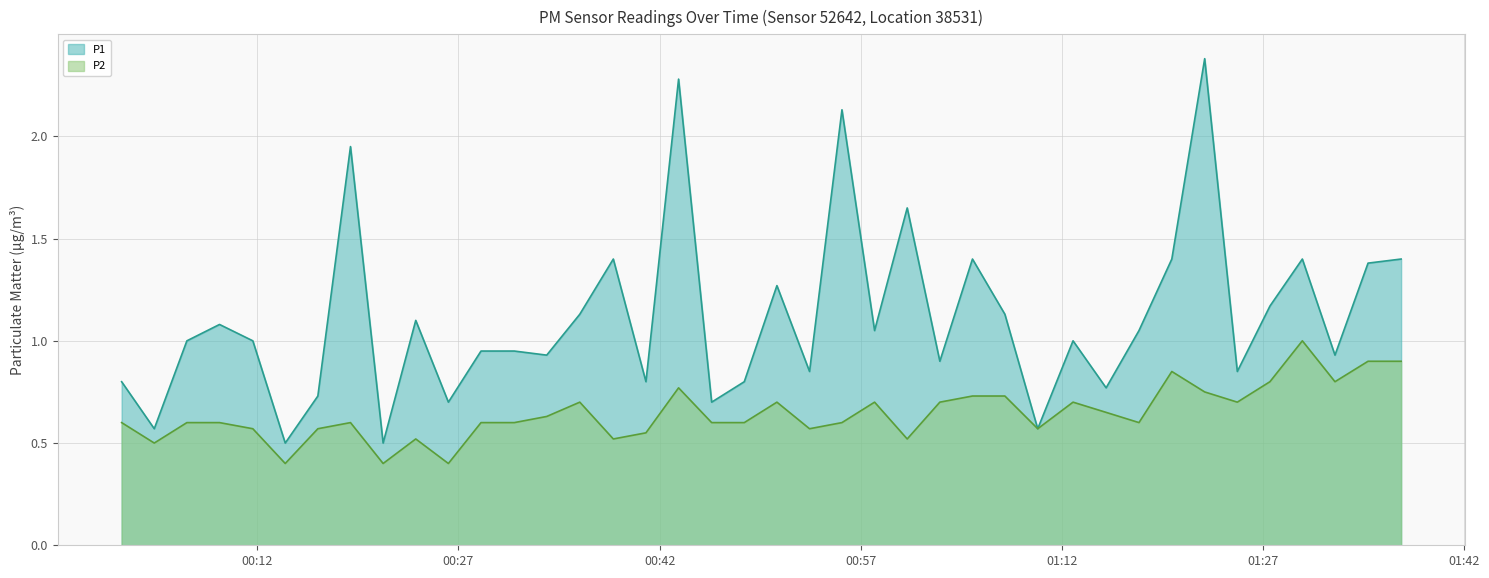

What is the sum of all P1 values?

44.5